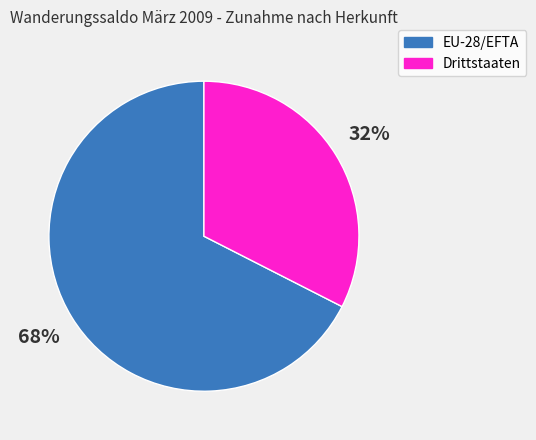

Rank the categories by value from highest to lowest.

EU-28/EFTA, Drittstaaten